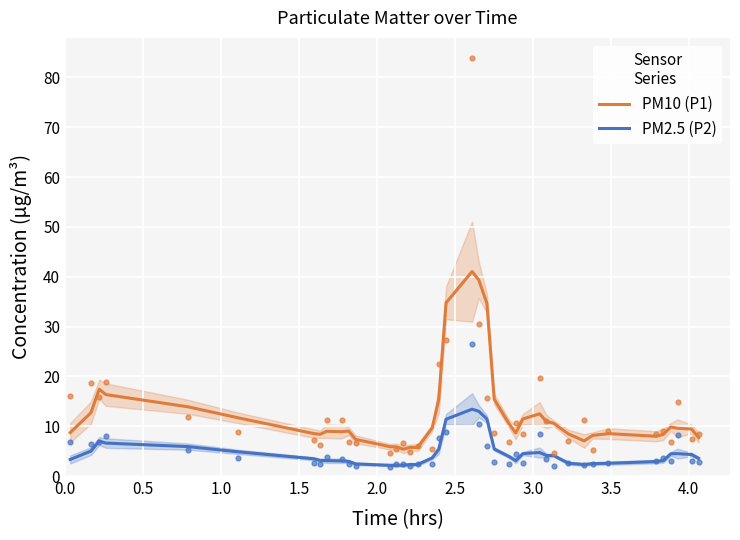

What is the minimum value for PM10 (P1)?

5.4